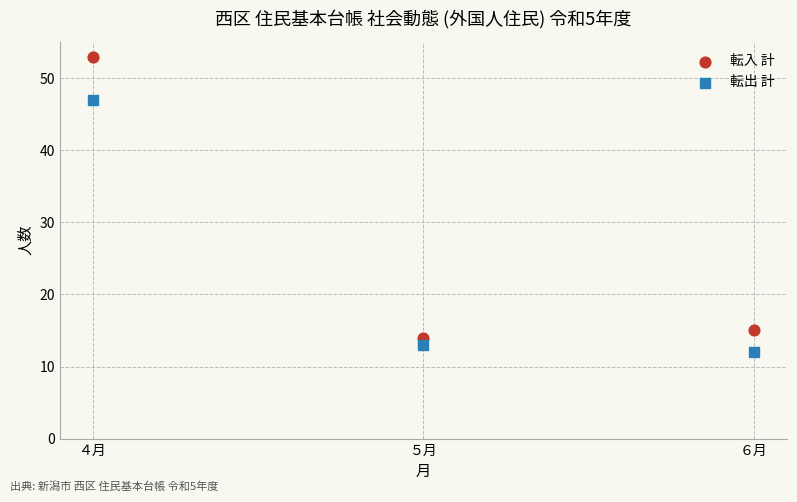

In the 転入 計 series, what Y value is closest to 33?

15